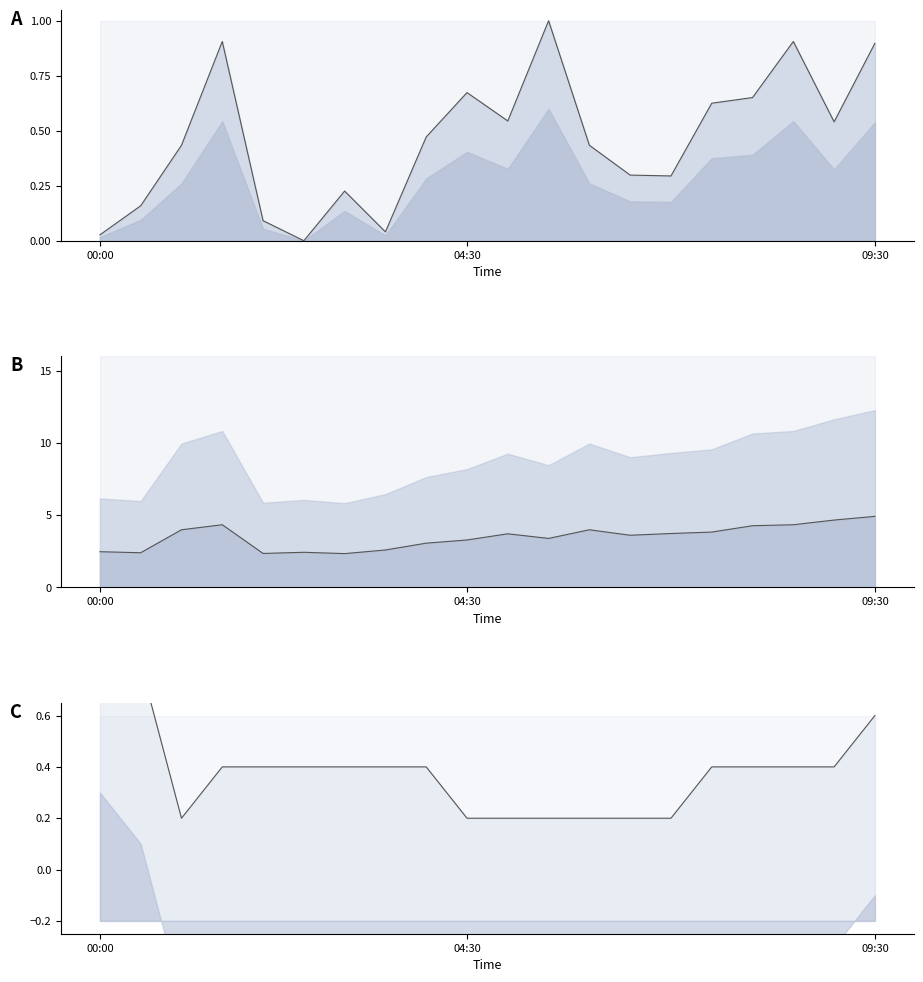

True or false: SDS_P1 (norm) and SDS_P2 cross at least once.

False